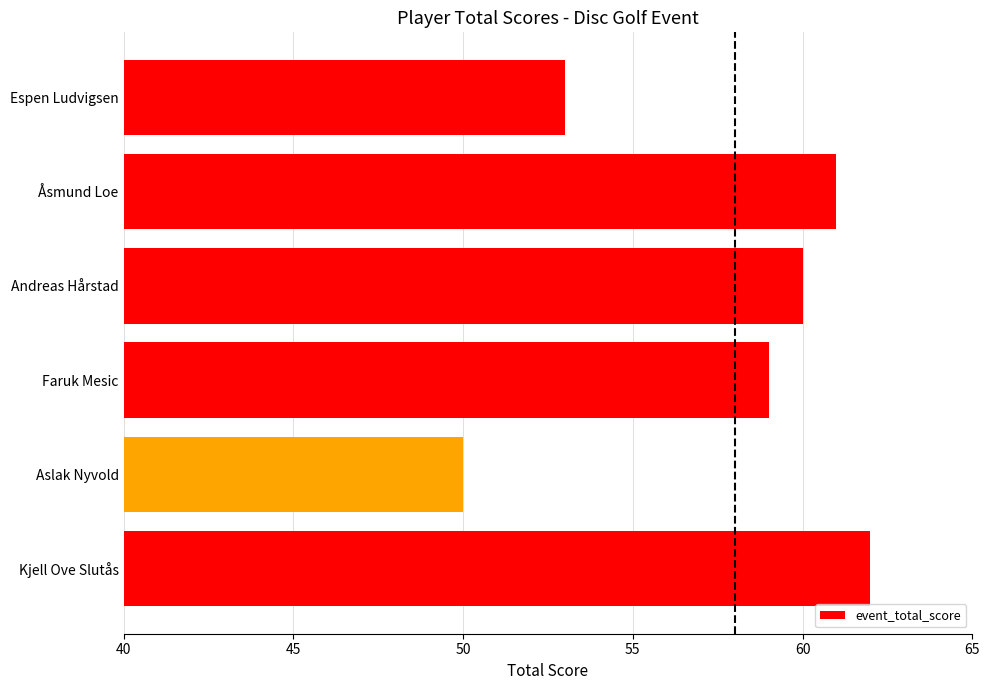

Which category has the lowest value across all series?

Aslak Nyvold